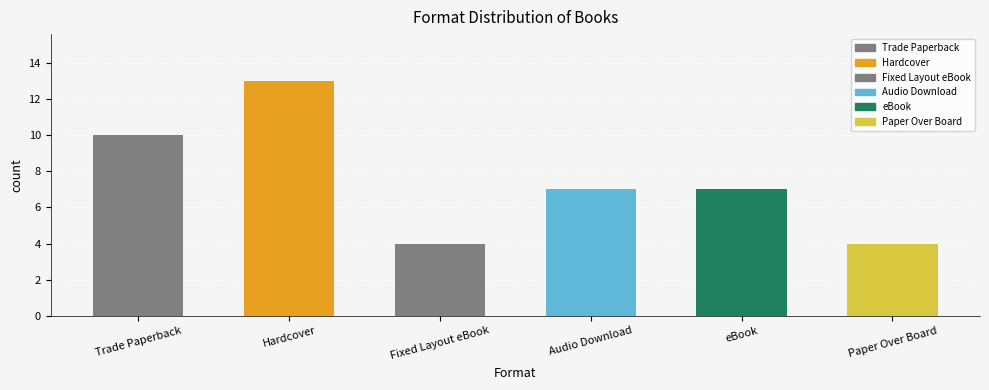

What is the minimum value shown in the chart?

4